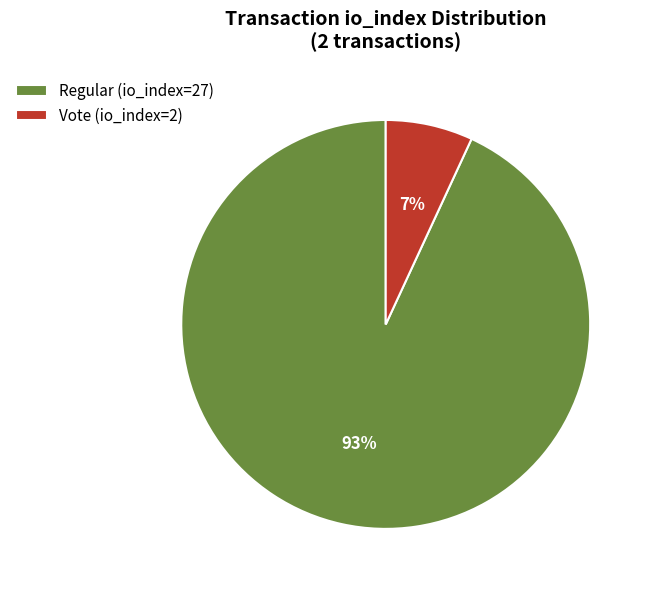

To the nearest percent, what portion does Vote (io_index=2) represent?

7%